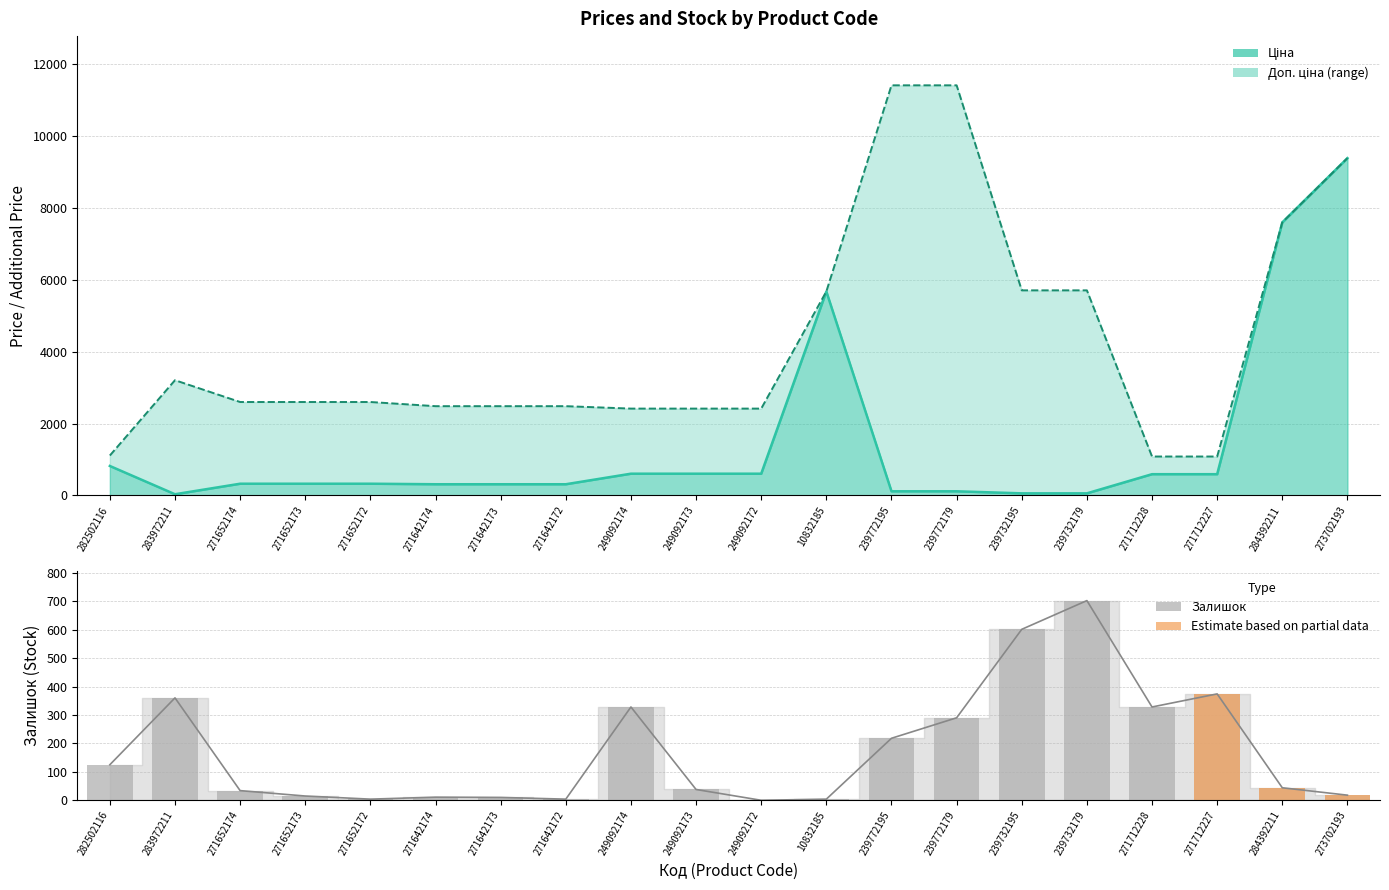

Is it true that Доп. ціна equals 1693.7 at 282502116?

False